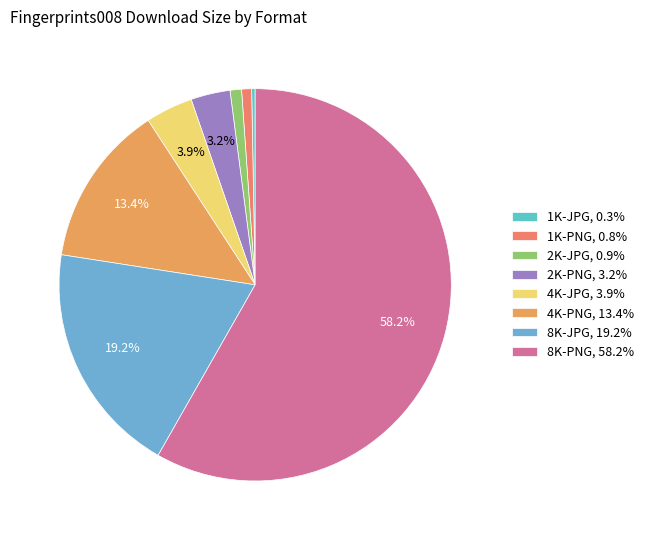

How many segments does this pie chart have?

8